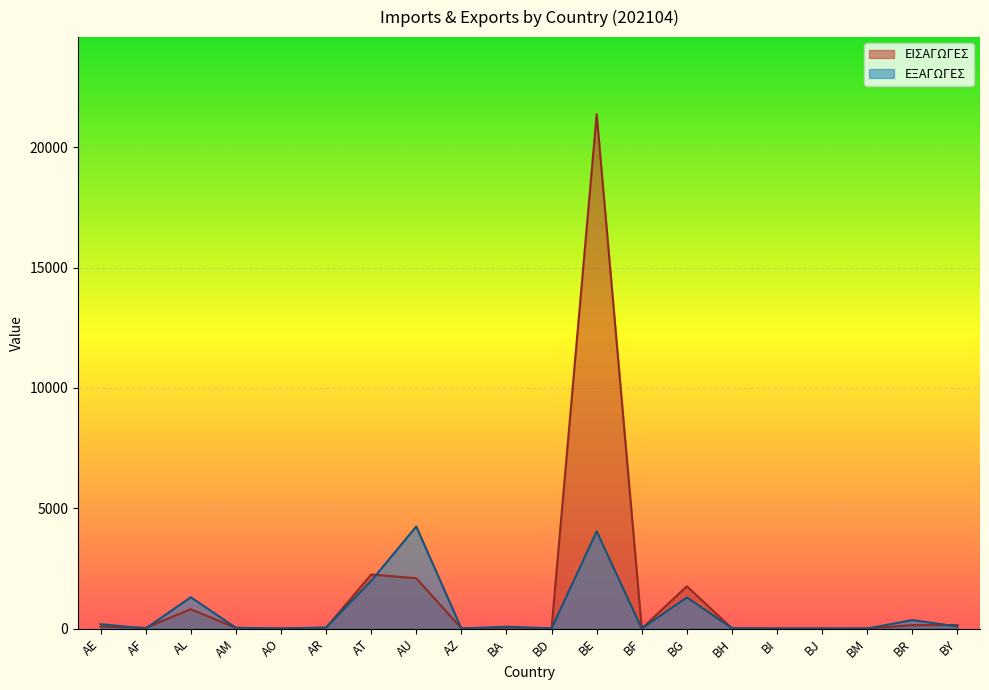

What is the sum of the ΕΙΣΑΓΩΓΕΣ values at BF and BJ?

3